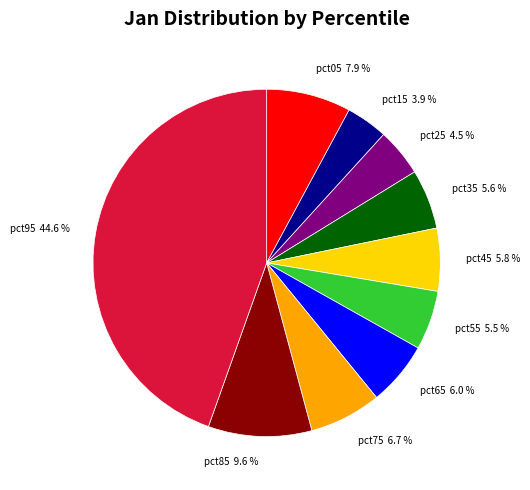

Is there any slice that represents more than half of the pie?

No